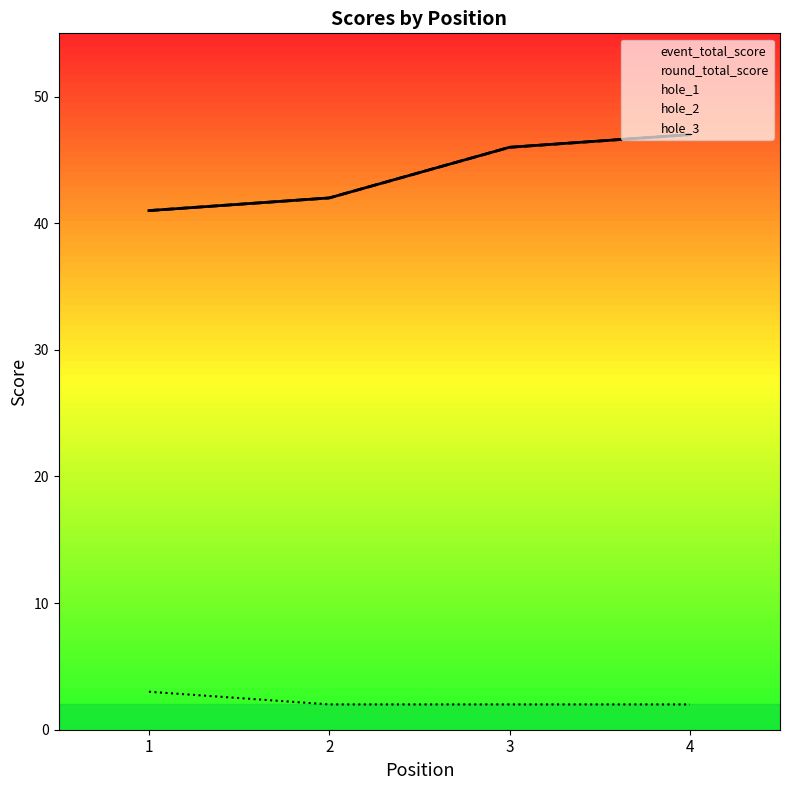

How many values in the event_total_score series exceed 46?

1